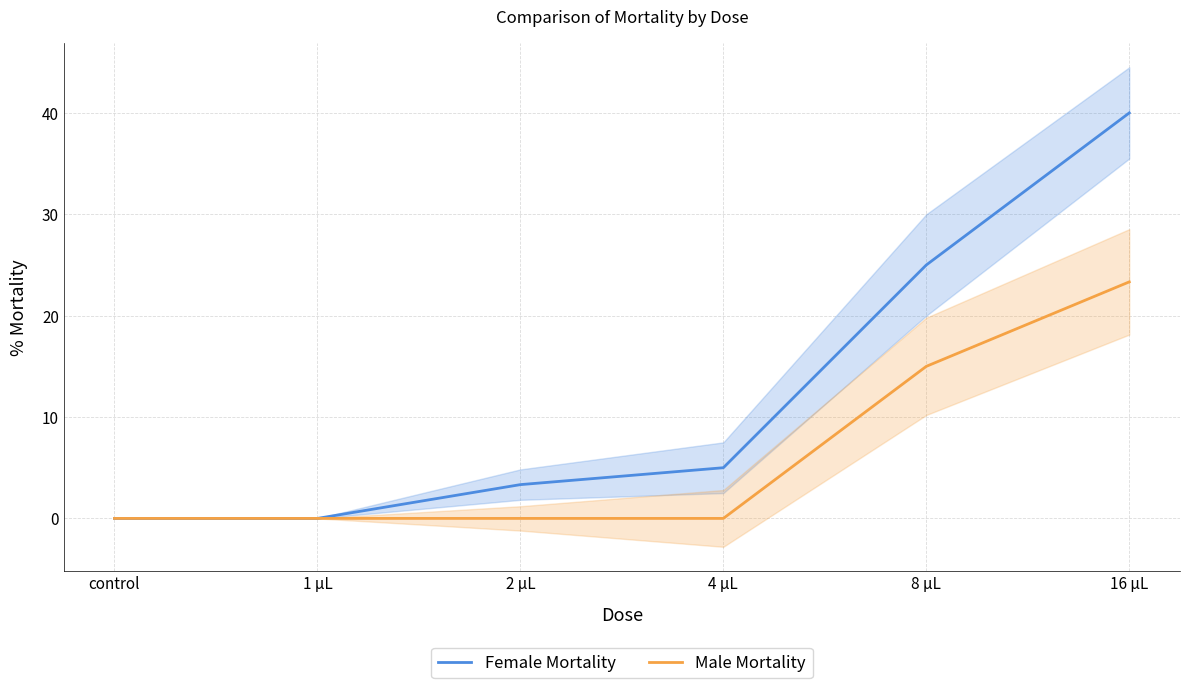

What is the total value across all series at 4 µL?

5.0